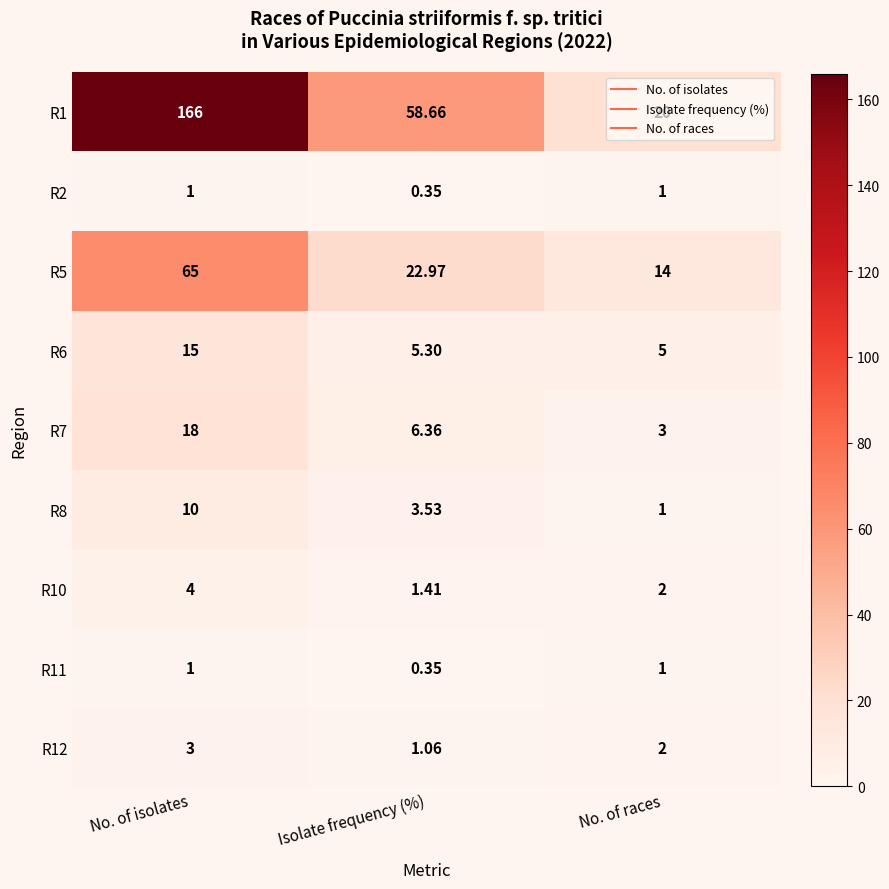

Rank the categories by R6 value from lowest to highest.

No. of races, Isolate frequency (%), No. of isolates